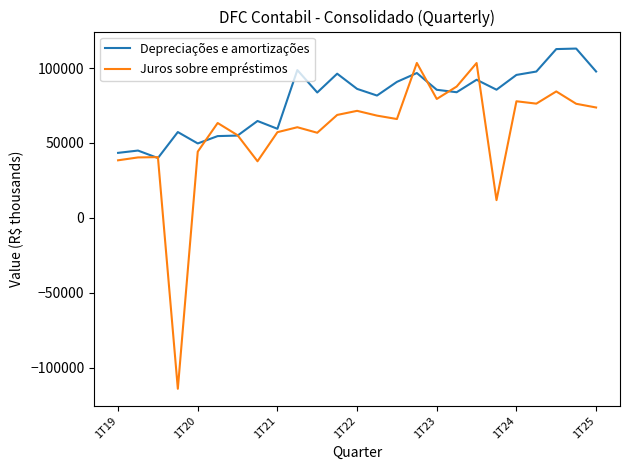

Which series has the widest spread of values?

Juros sobre empréstimos